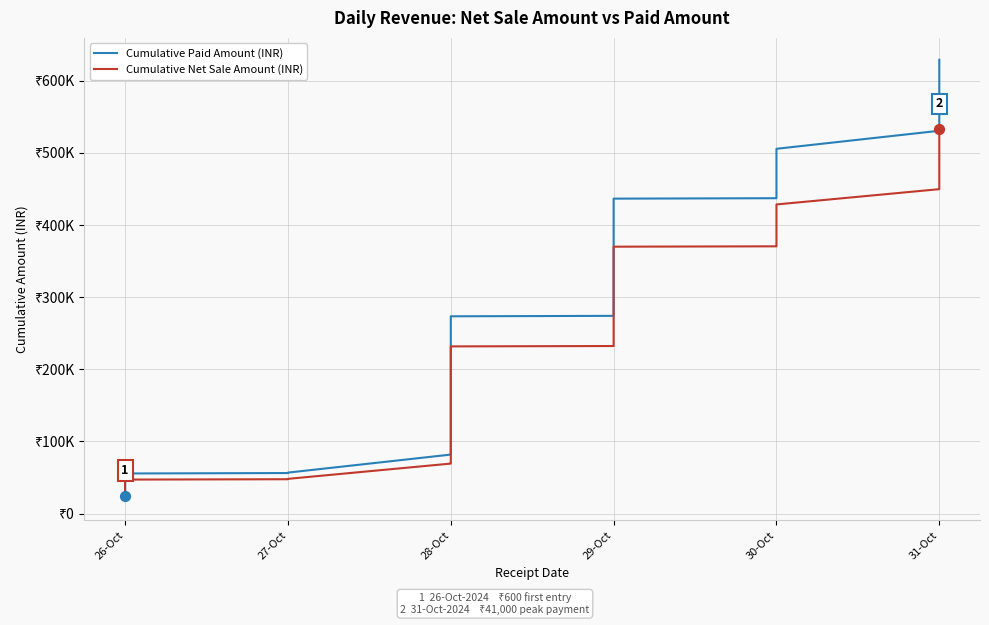

Which series reaches the minimum Y coordinate?

Cumulative Net Sale Amount (INR)